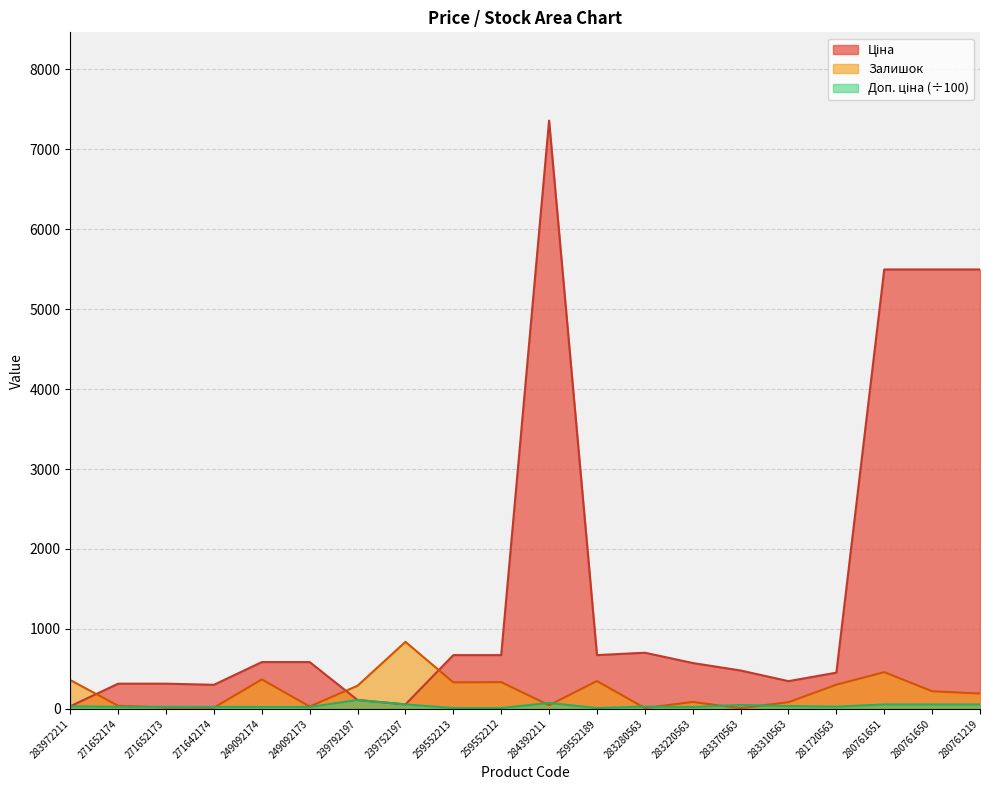

What is the spread (max minus min) of values at 283220563?

550.3